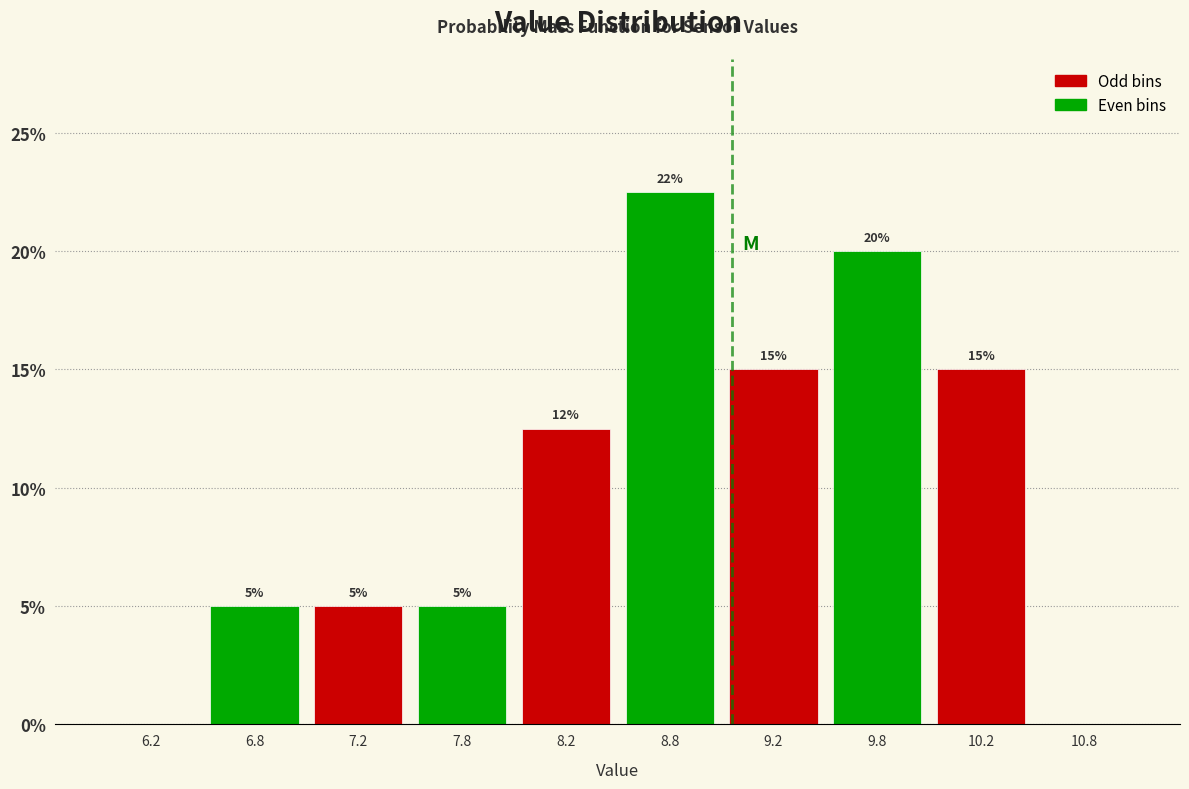

Over which range of the x-axis is the bar tallest?

8.5 to 9.0